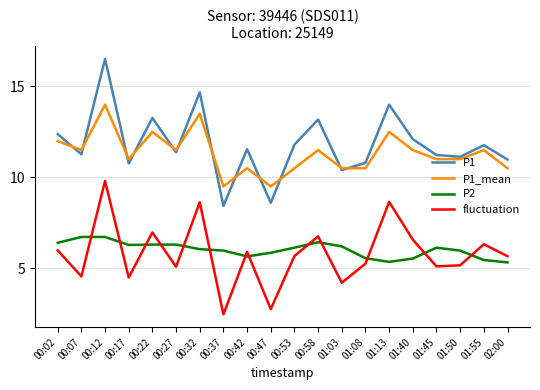

What is the difference between the P1 values at 01:03 and 02:00?

0.6